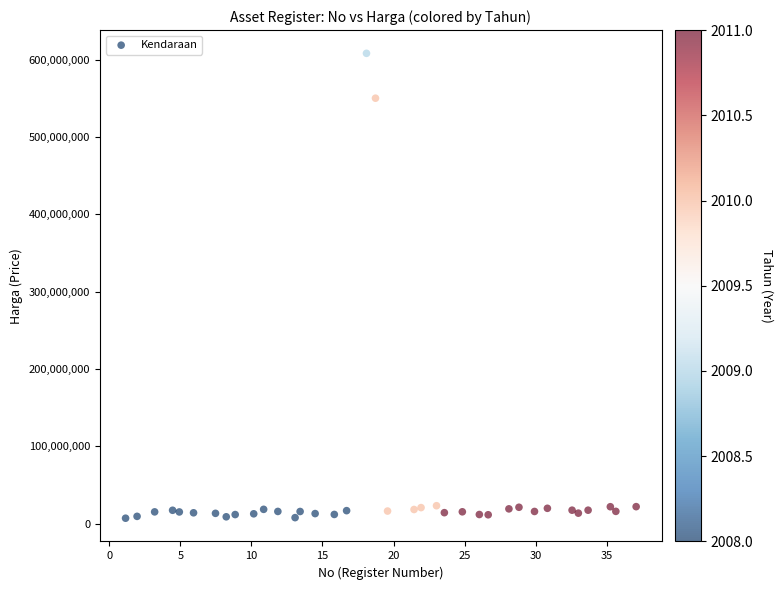

What Y value in the scatter plot is closest to 307495757?

550041391.0